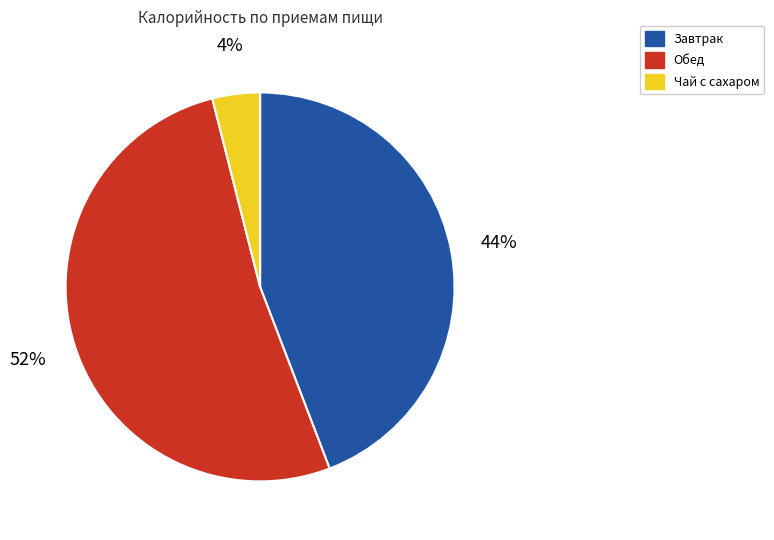

Count the number of slices in the pie.

3